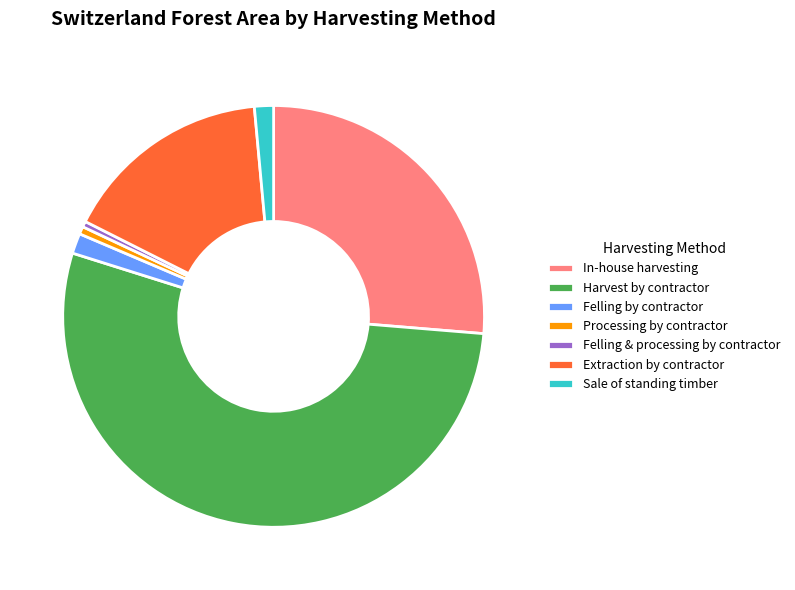

Is the sum of Felling by contractor and Sale of standing timber greater than half?

No